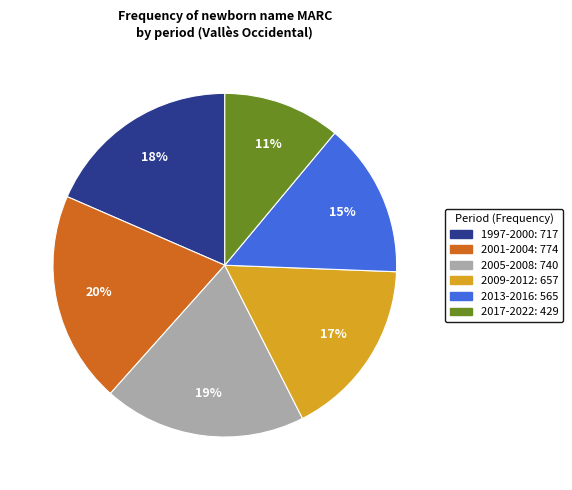

Does any single category account for the majority?

No